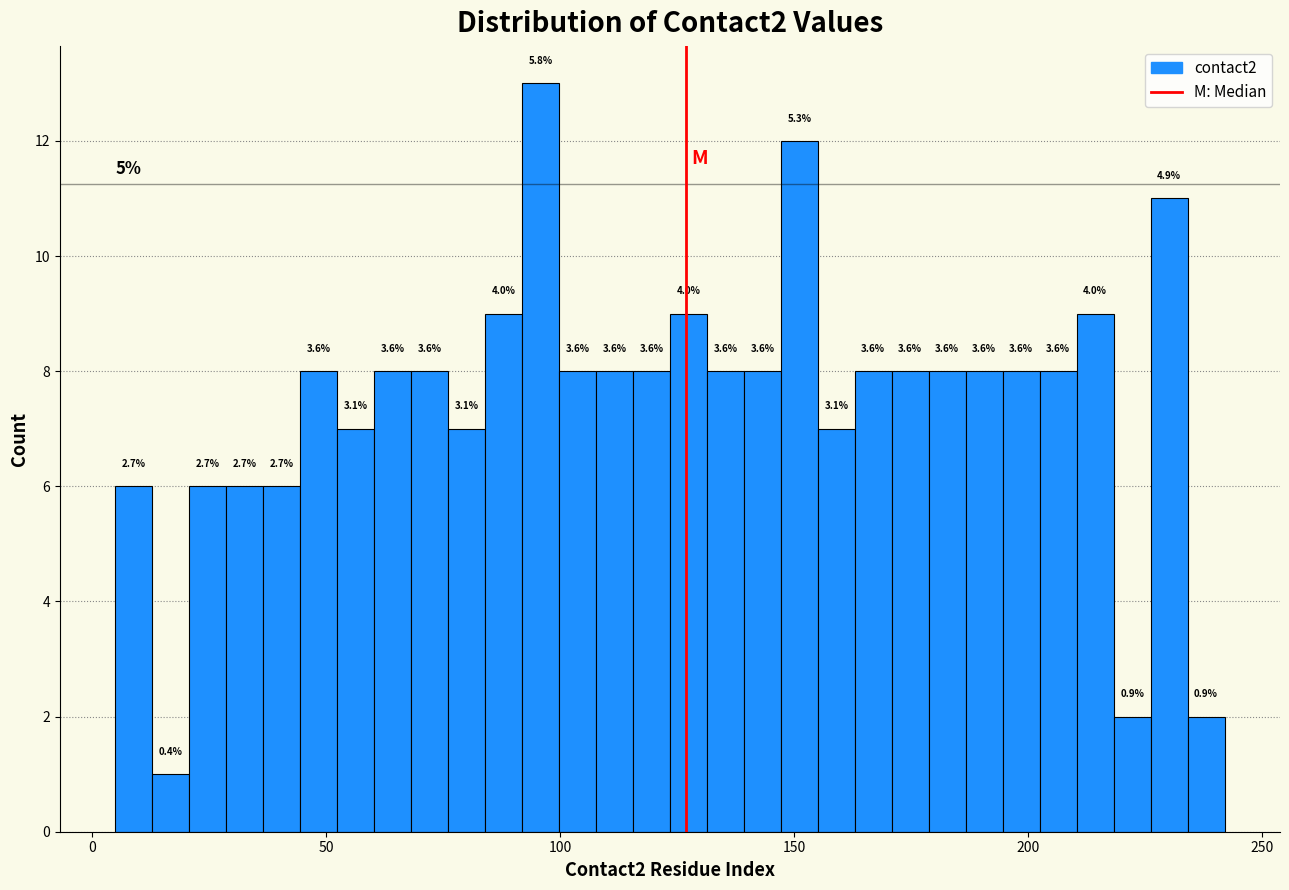

Around what value on the x-axis is the tallest bar? Give the approximate position of its centre, as read against the axis.

95